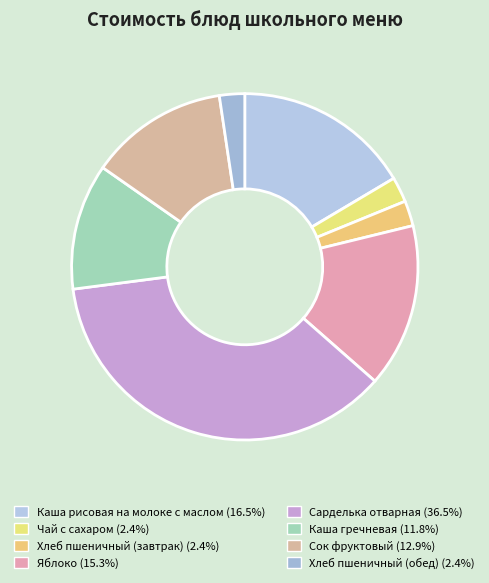

Count the number of slices in the pie.

8